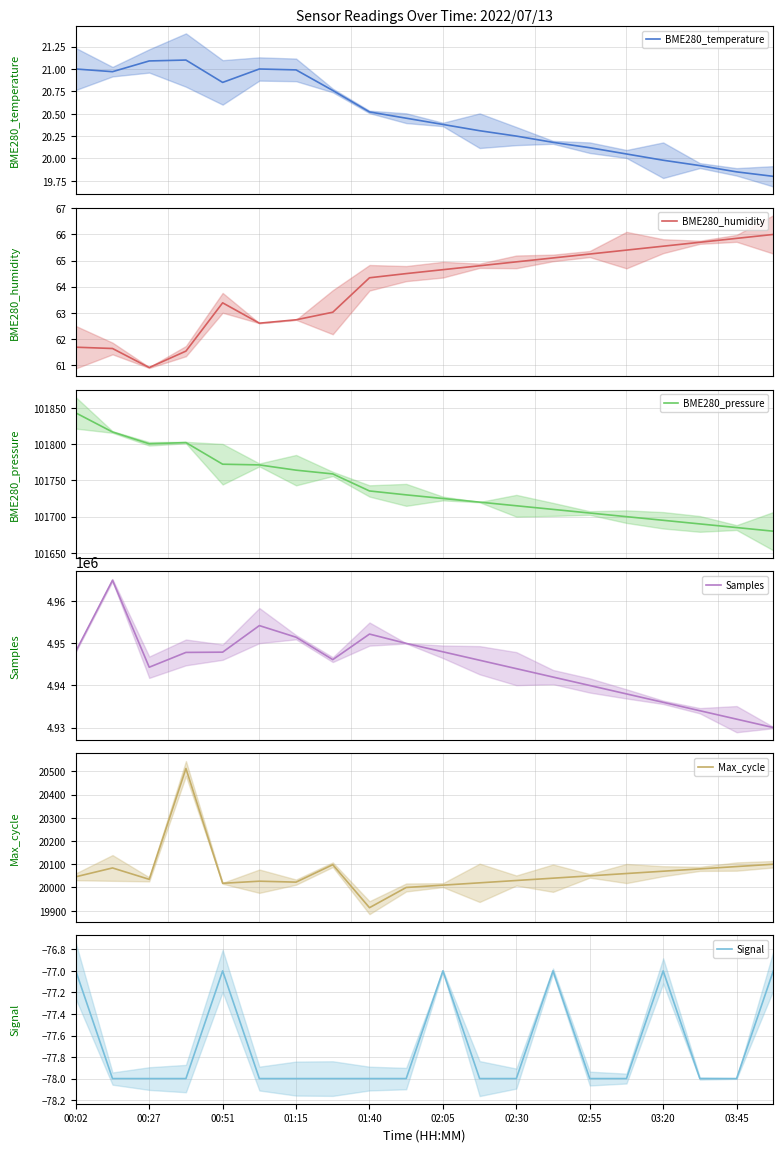

Is the value of BME280_temperature at 19 greater than the value of Samples at 17?

No